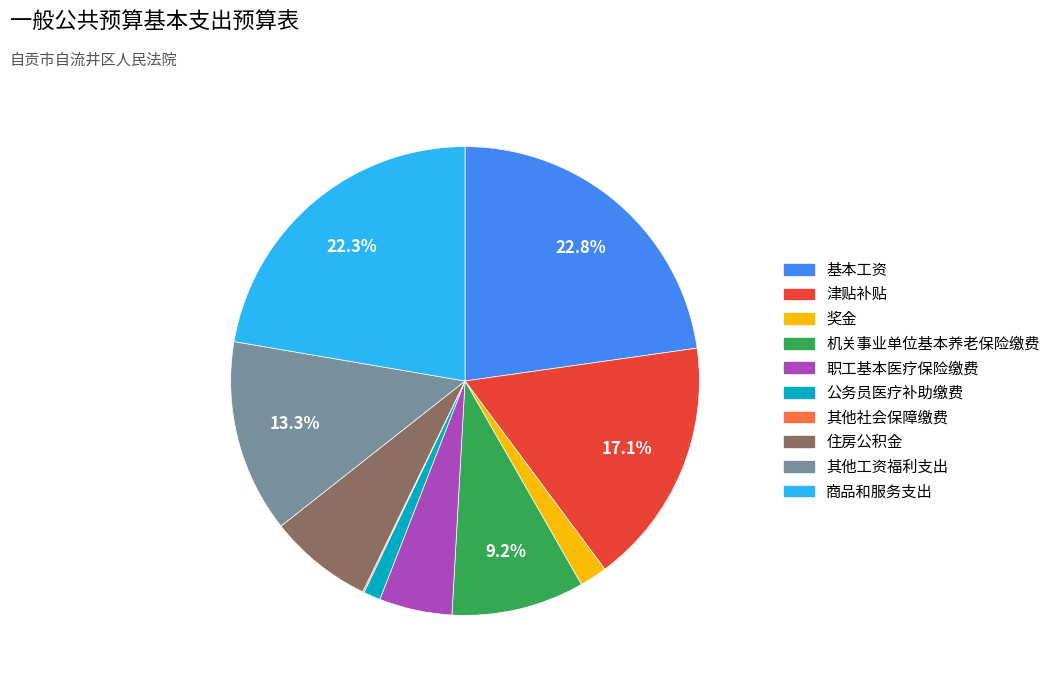

True or false: 奖金 accounts for 2% of the total.

True